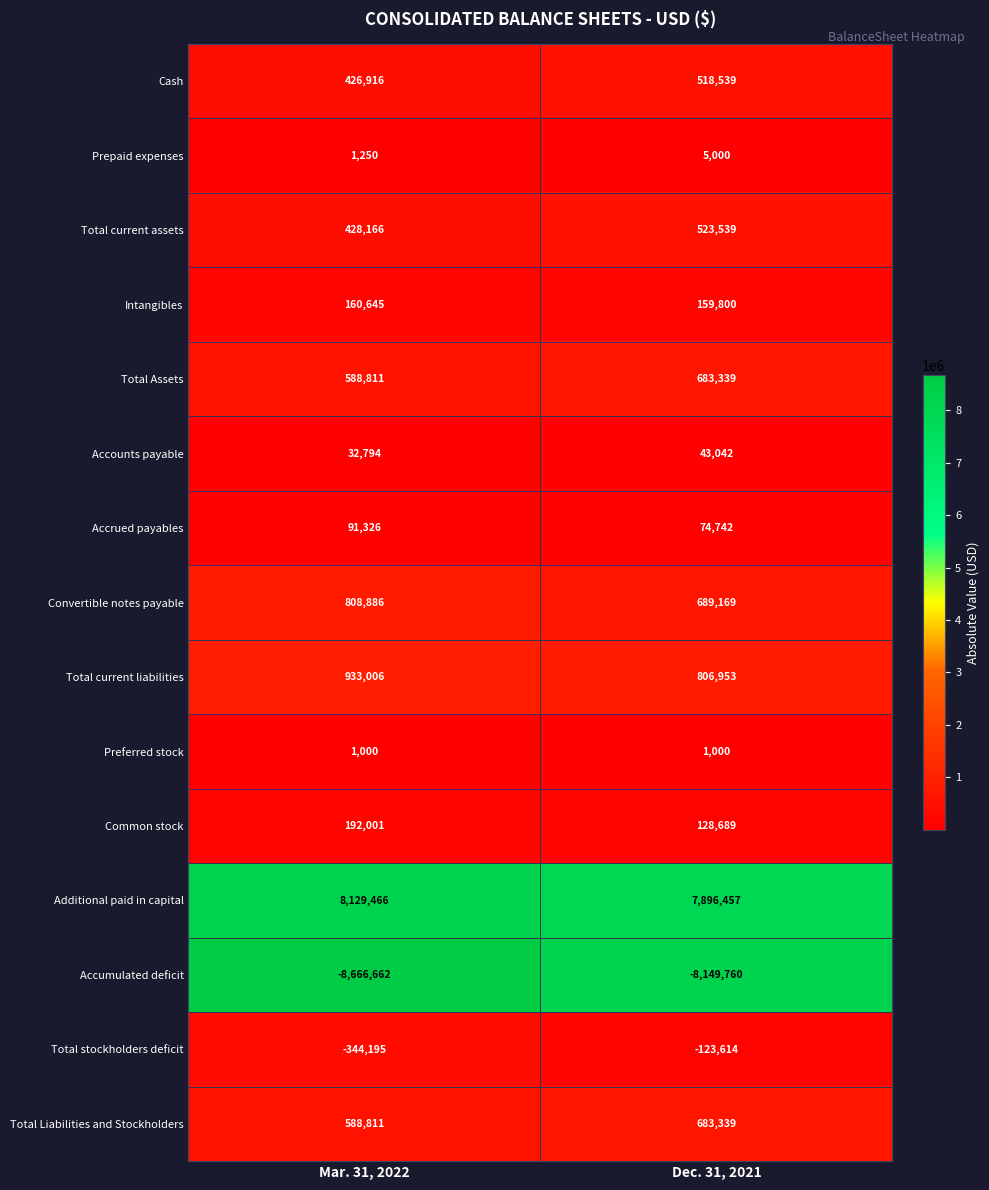

At which category does the chart reach its minimum across all series?

Mar. 31, 2022